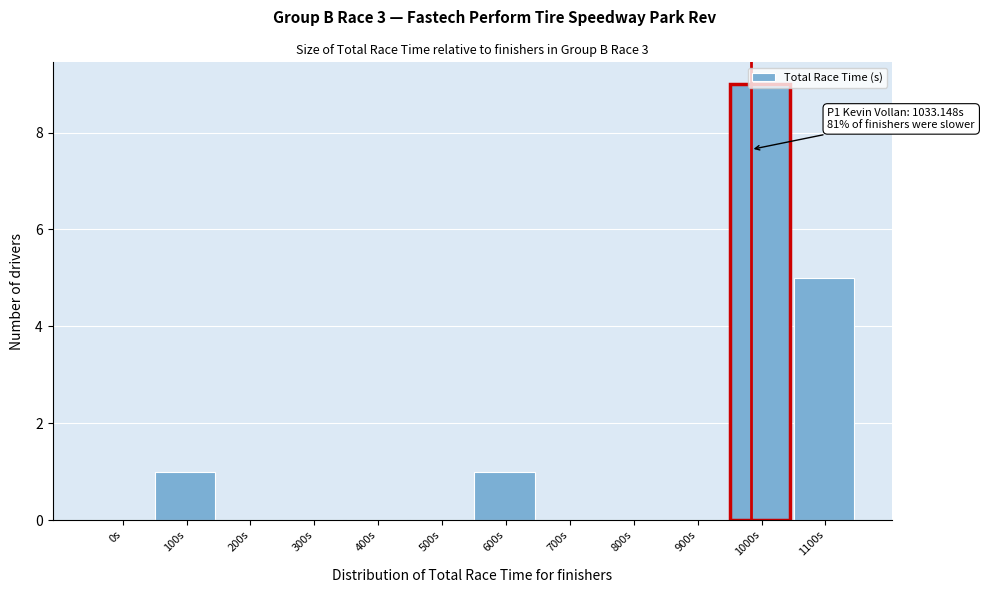

At which label is the value closest to 4?

1100s